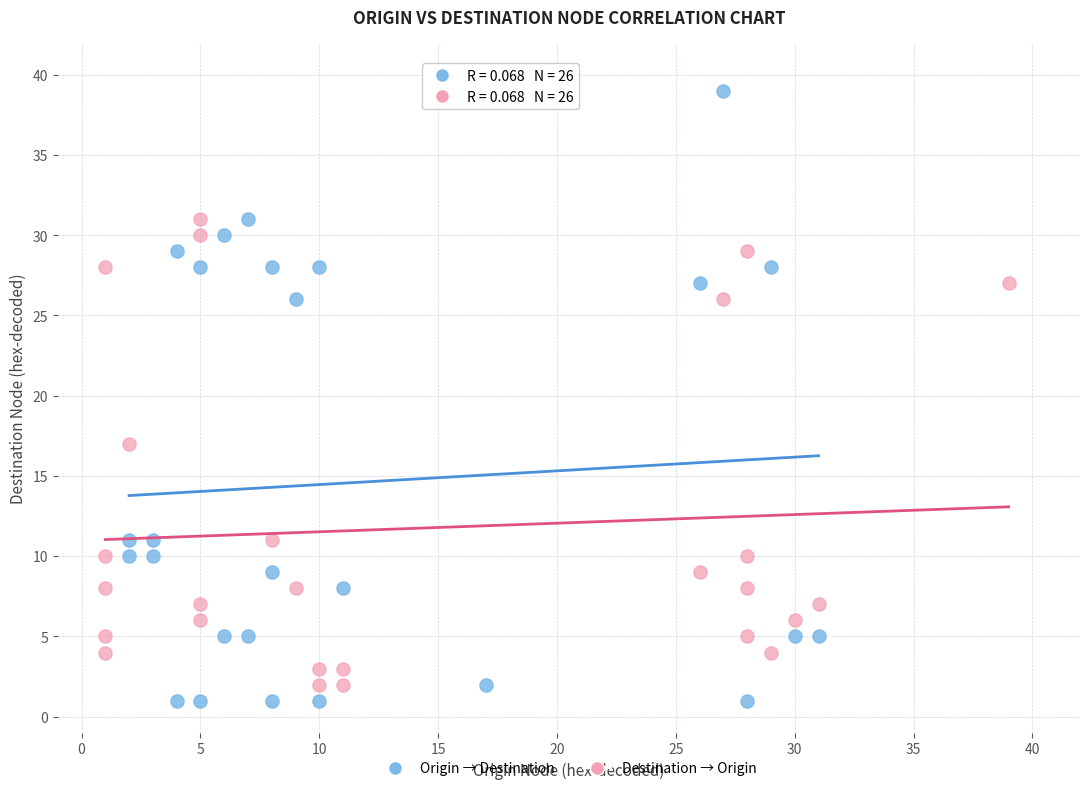

Which series contains the highest Y value?

Origin → Destination